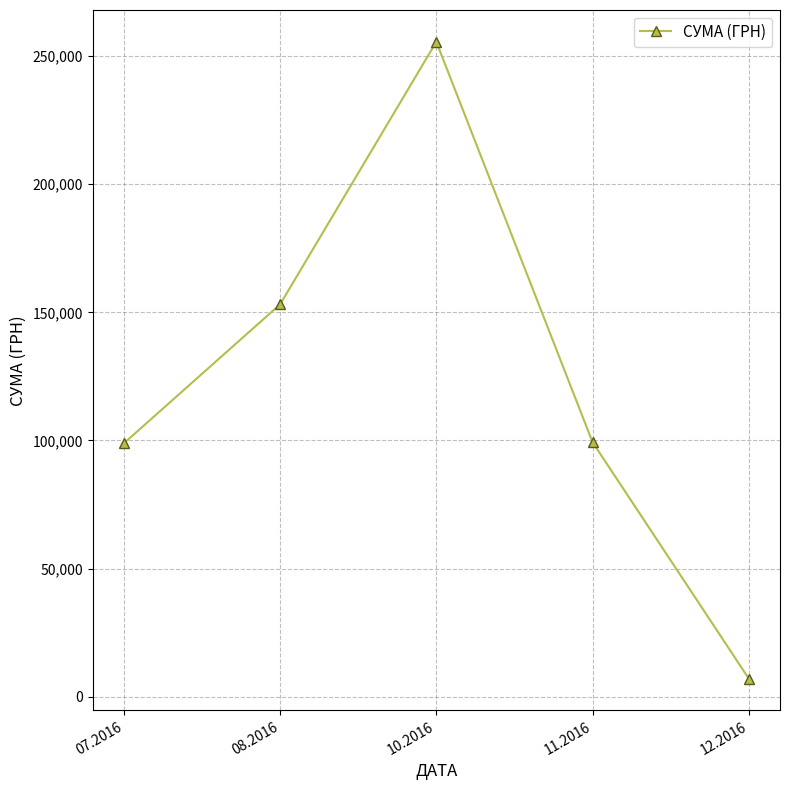

What is the value of the 3rd point from the left?

255550.2